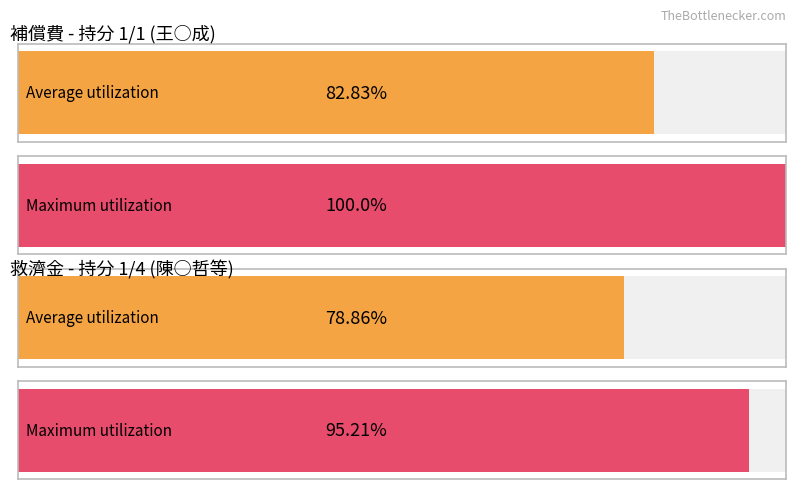

How many distinct data groups are displayed?

2